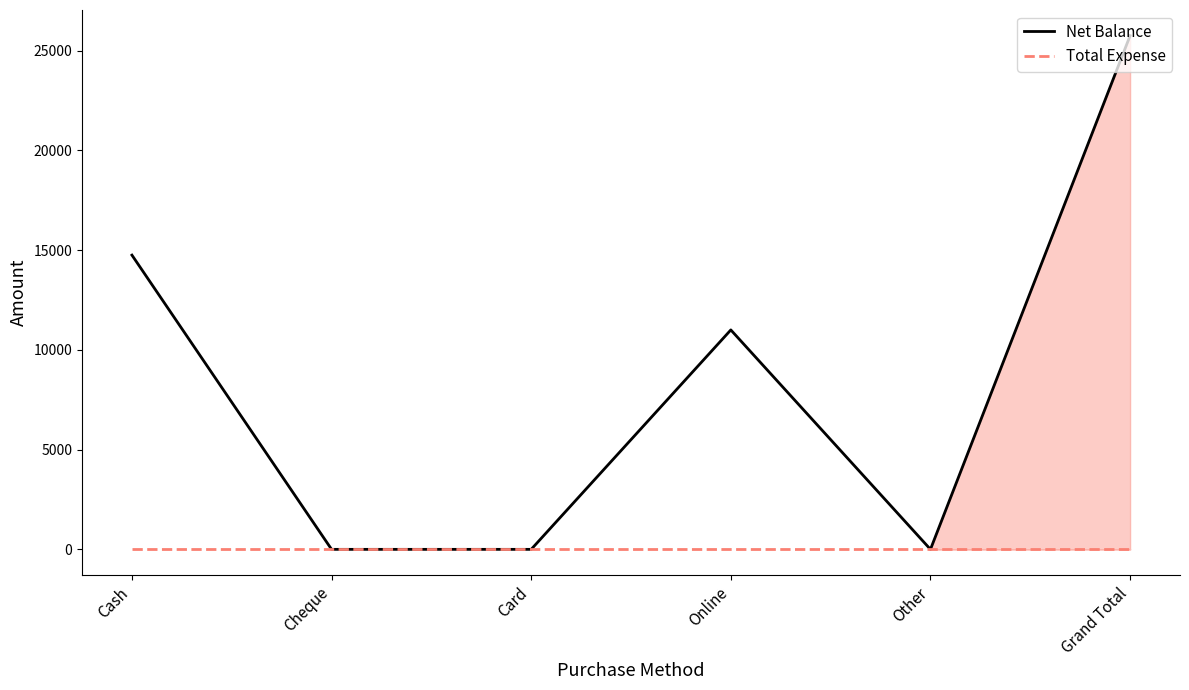

At which category is the sum across all series the highest?

Grand Total